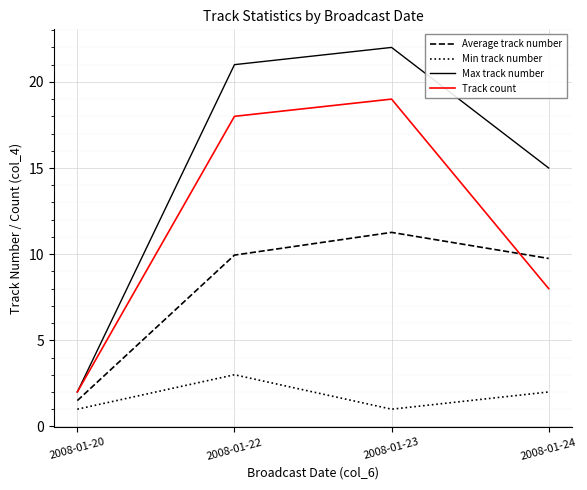

True or false: Max track number and Average track number cross at least once.

False